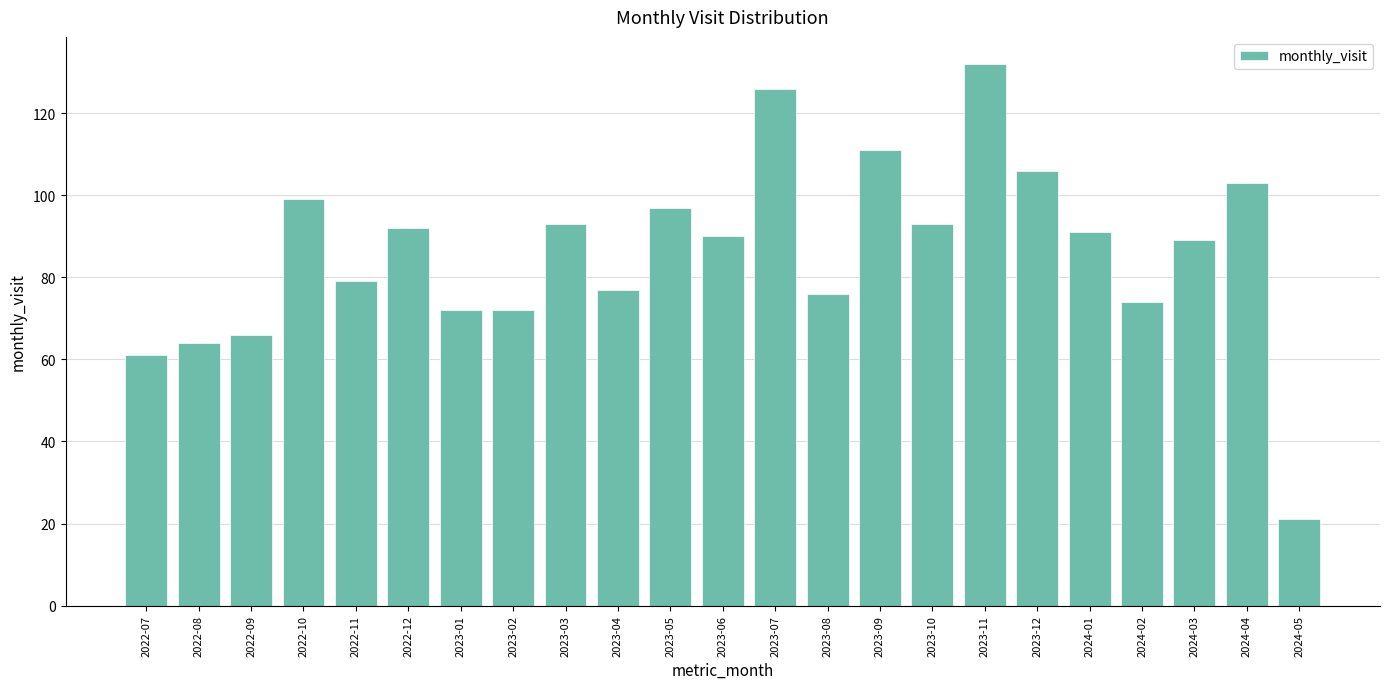

What is the sum of the values at 2022-07 and 2024-03?

150